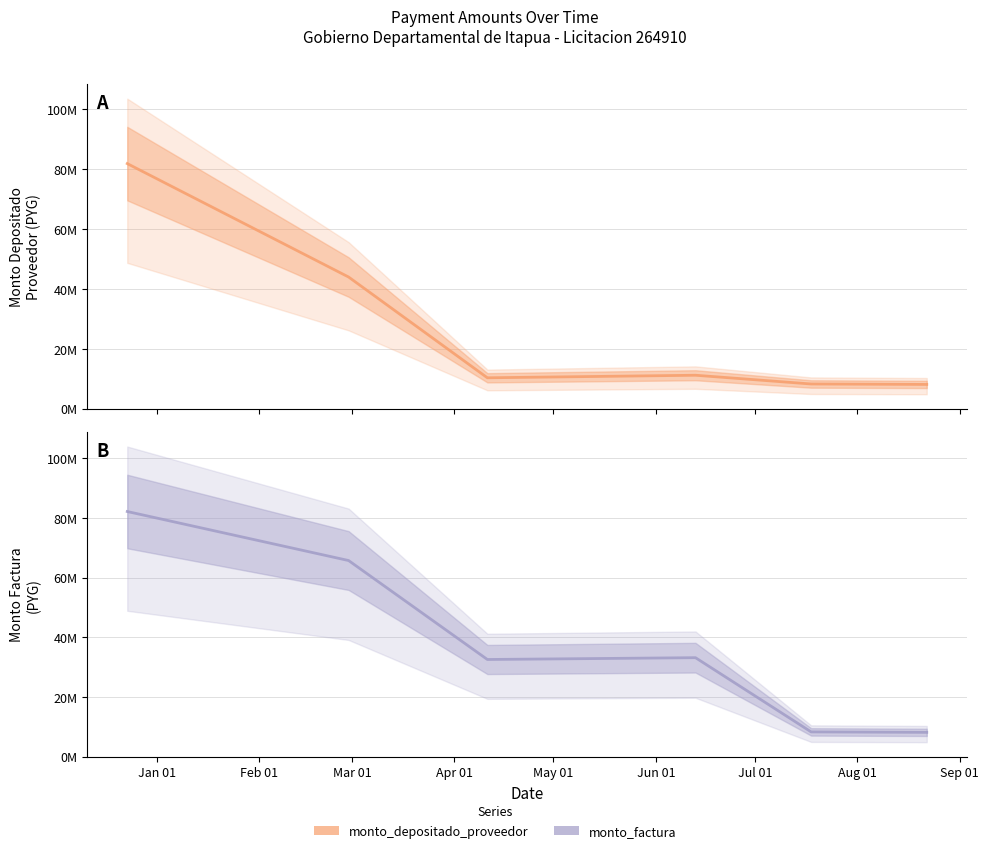

Between Apr 01 and May 01, which series saw the biggest shift?

monto_factura